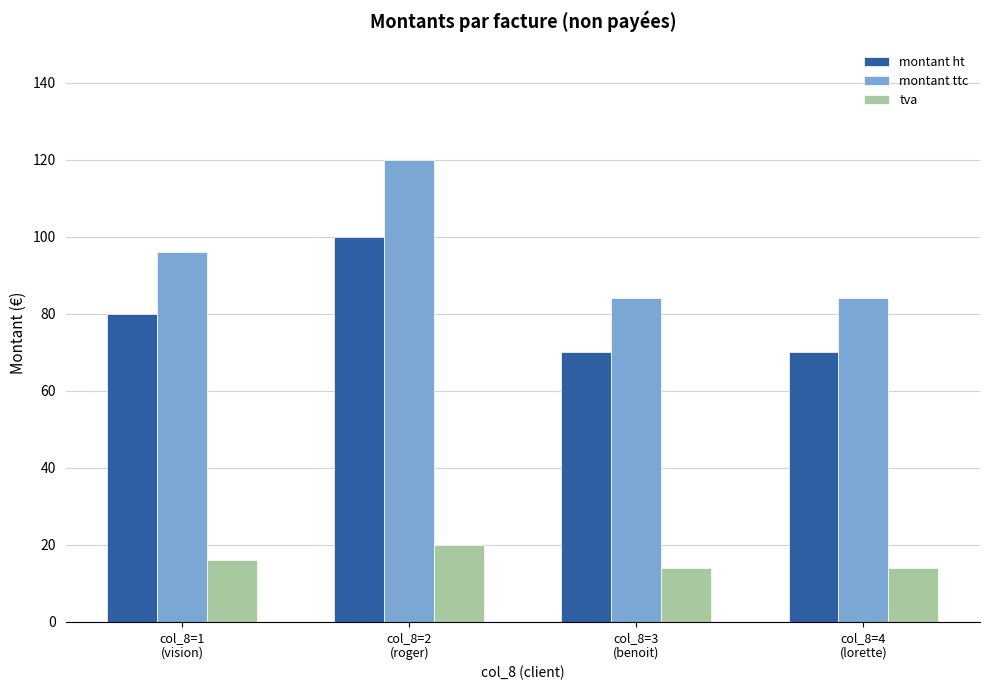

What is the spread (max minus min) of values at col_8=2
(roger)?

100